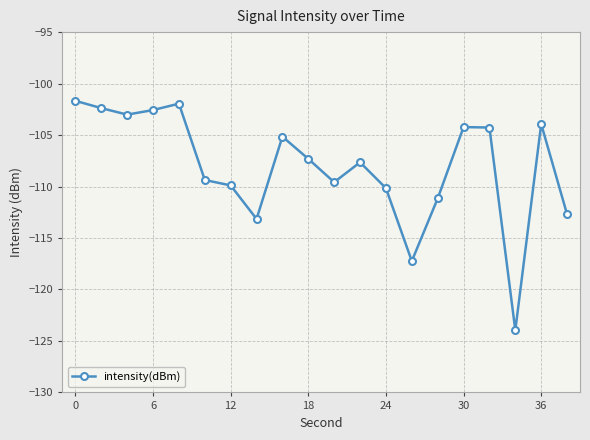

Count the number of data series in this chart.

1